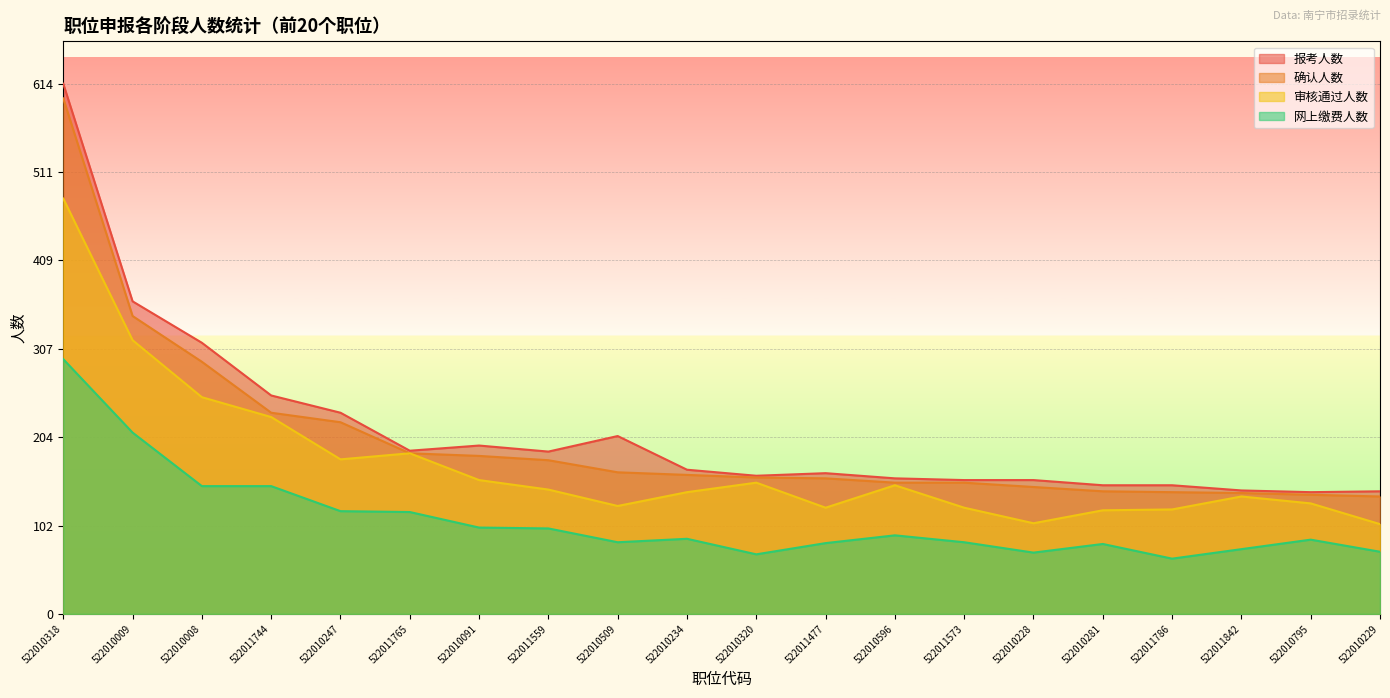

What are all the series names shown in the legend?

报考人数, 确认人数, 审核通过人数, 网上缴费人数